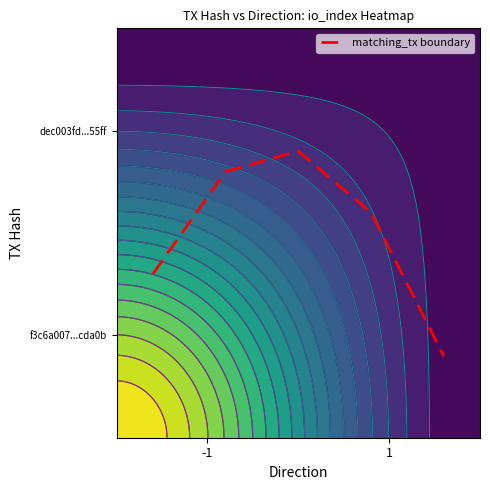

What is the smallest value displayed?

0.2